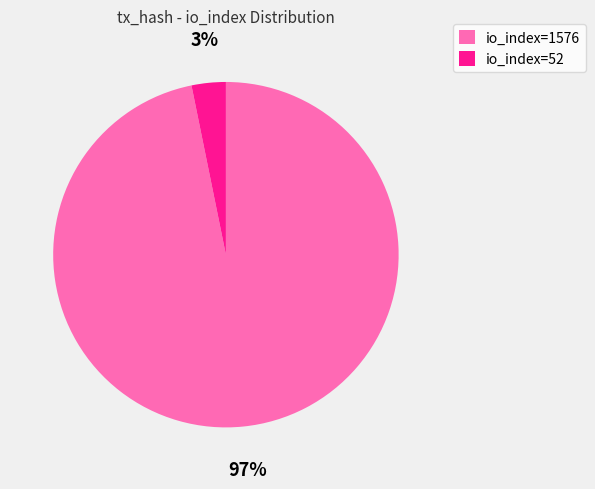

Rank the categories by value from highest to lowest.

io_index=1576, io_index=52